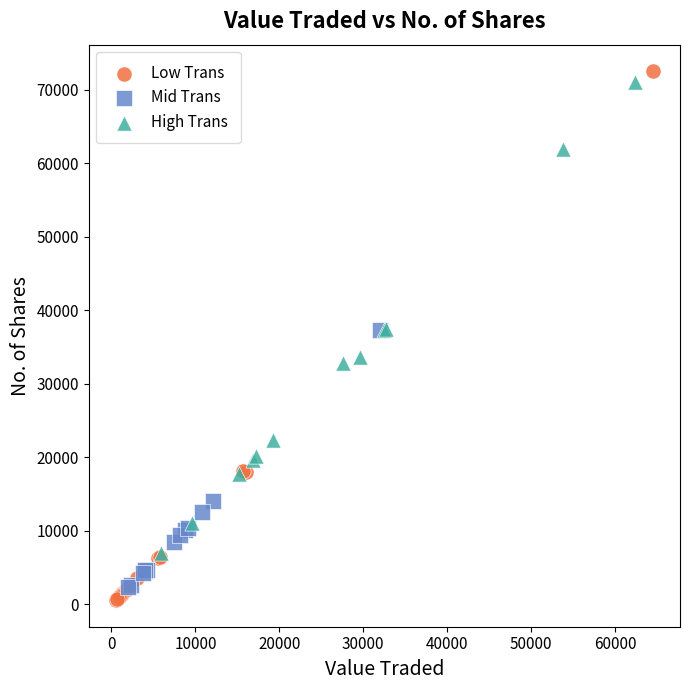

Which series has the largest Y range (max minus min)?

Low Trans